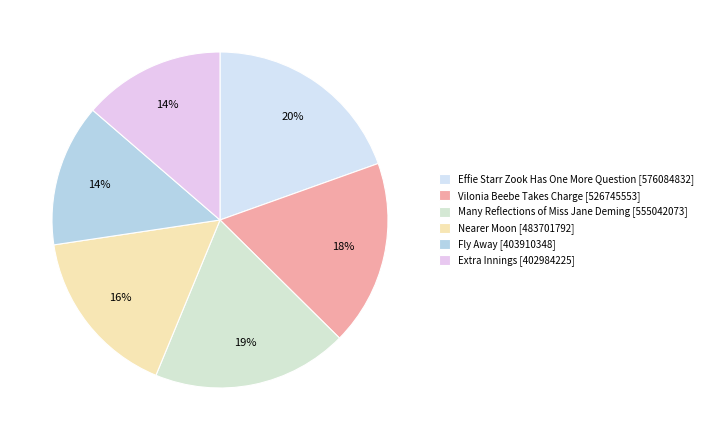

Between Nearer Moon [483701792] and Vilonia Beebe Takes Charge [526745553], which is larger?

Vilonia Beebe Takes Charge [526745553]